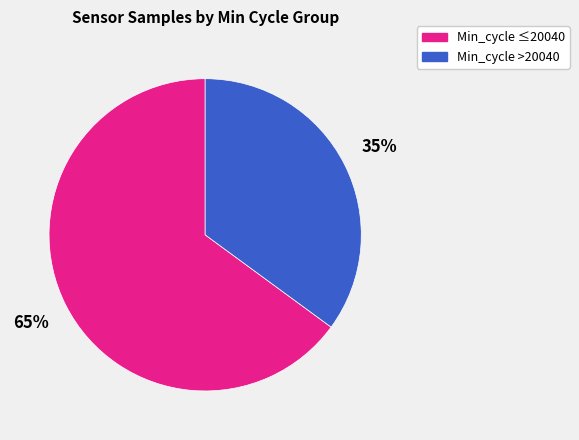

To the nearest percent, what is the difference between the largest and smallest slice percentages?

30%